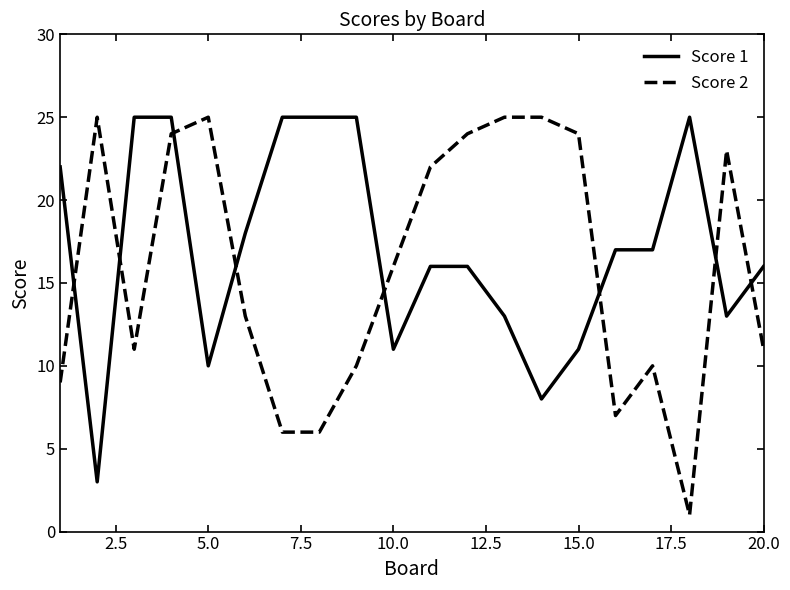

Rank the series by their average value, from highest to lowest.

Score 1, Score 2